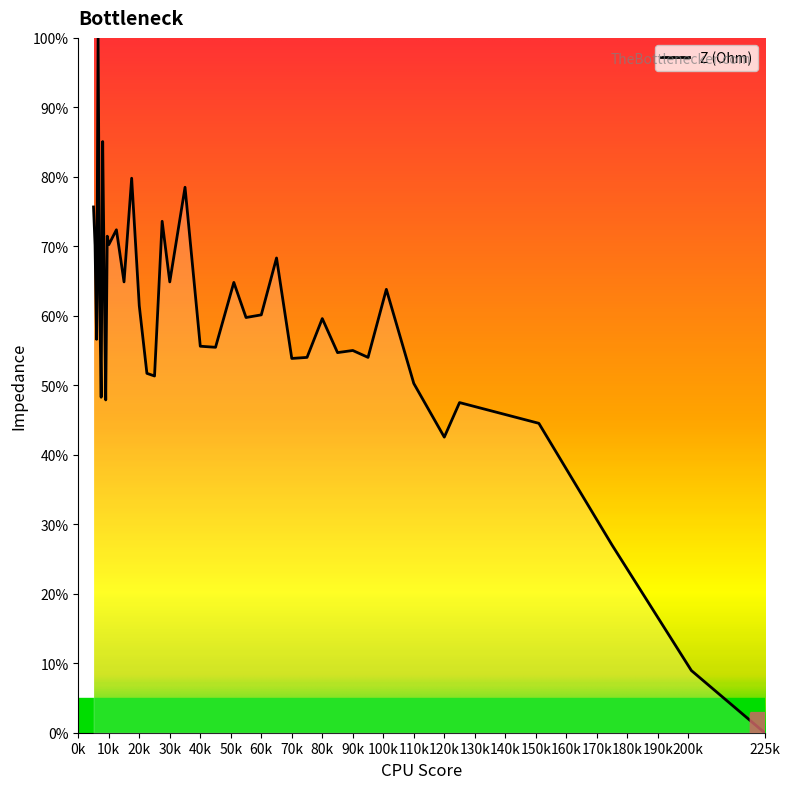

What is the difference between the maximum and minimum values?

100.0